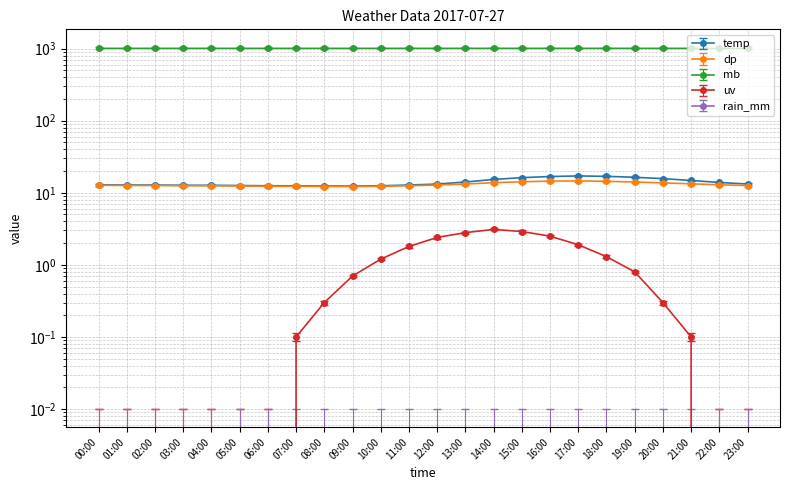

Which series has the largest total across all categories?

mb